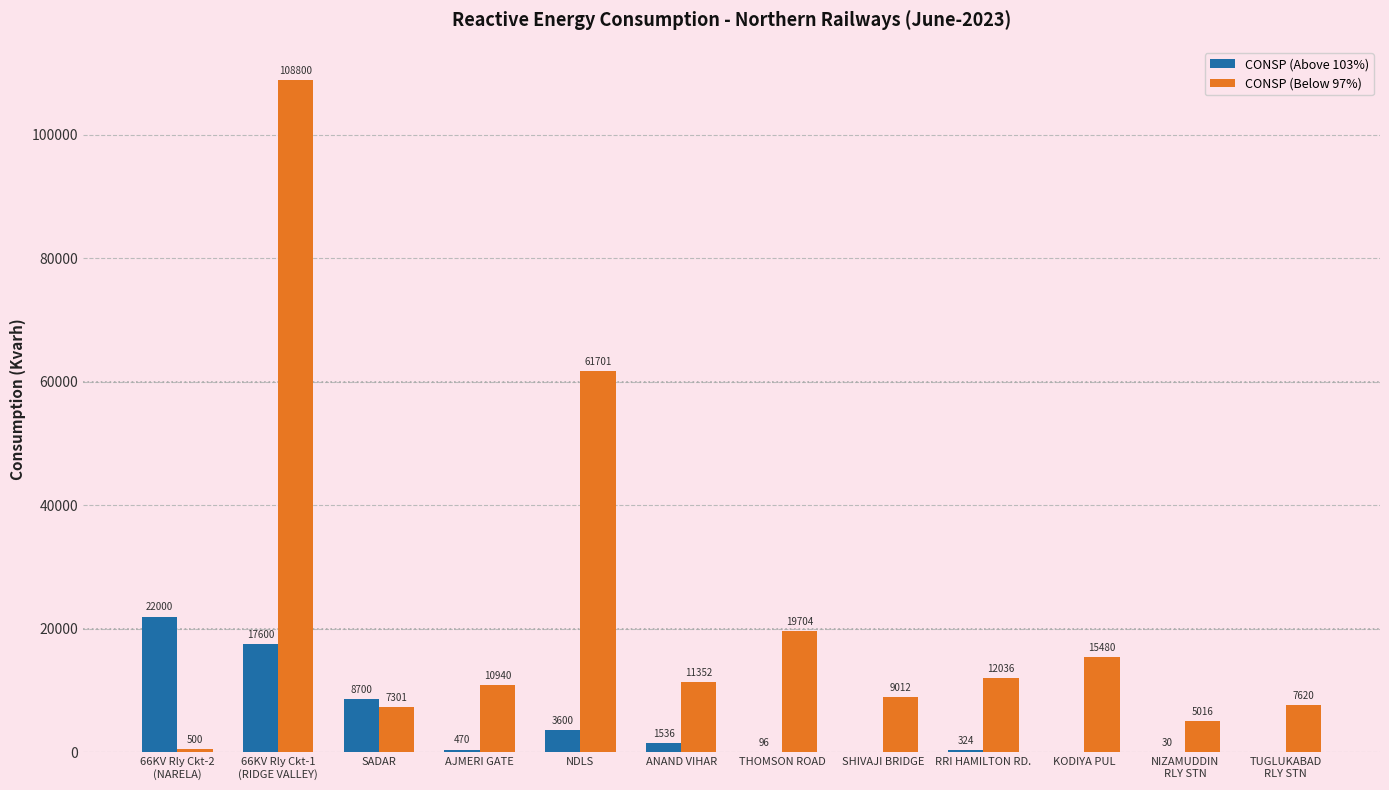

True or false: CONSP (Above 103%) has a value of 1536 at ANAND VIHAR.

True